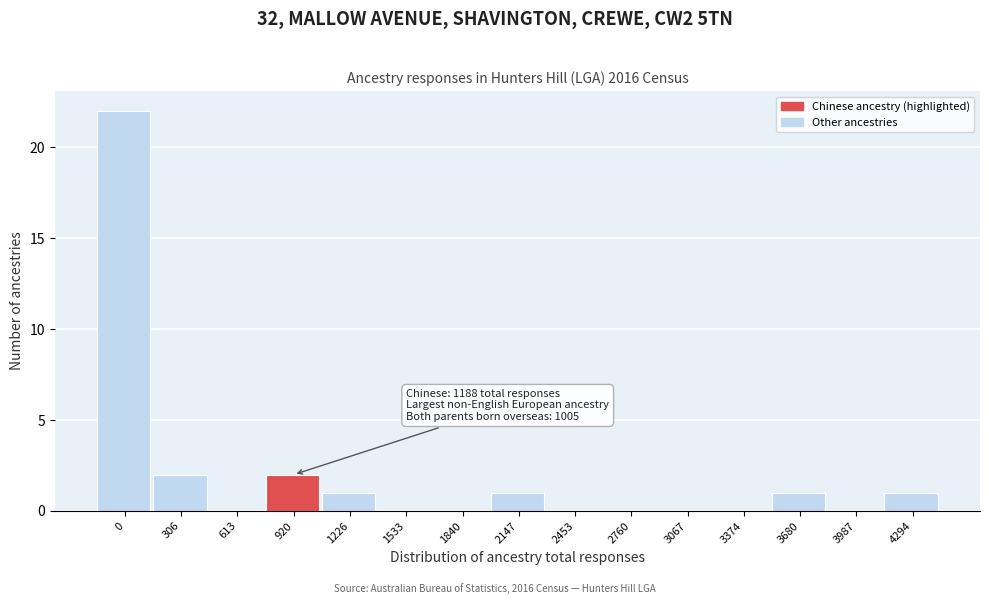

Reading left to right, what are all the values shown in this chart?

0=22	306=2	613=0	920=2	1226=1	1533=0	1840=0	2147=1	2453=0	2760=0	3067=0	3374=0	3680=1	3987=0	4294=1